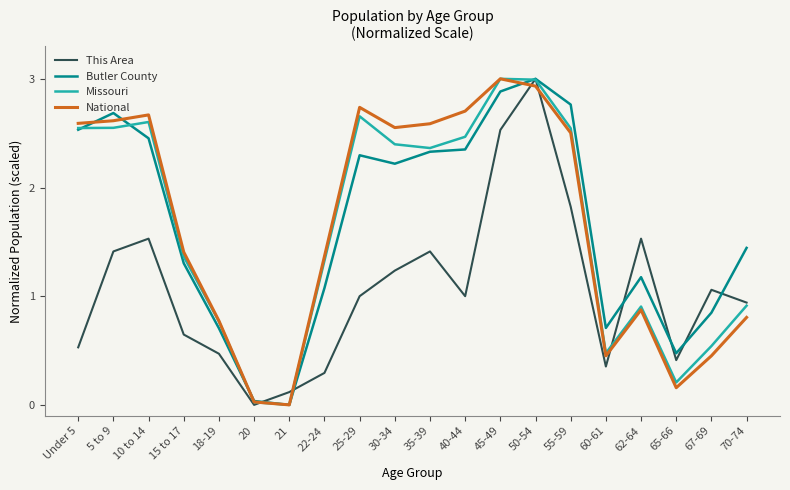

At which category does Butler County reach its first local valley?

21